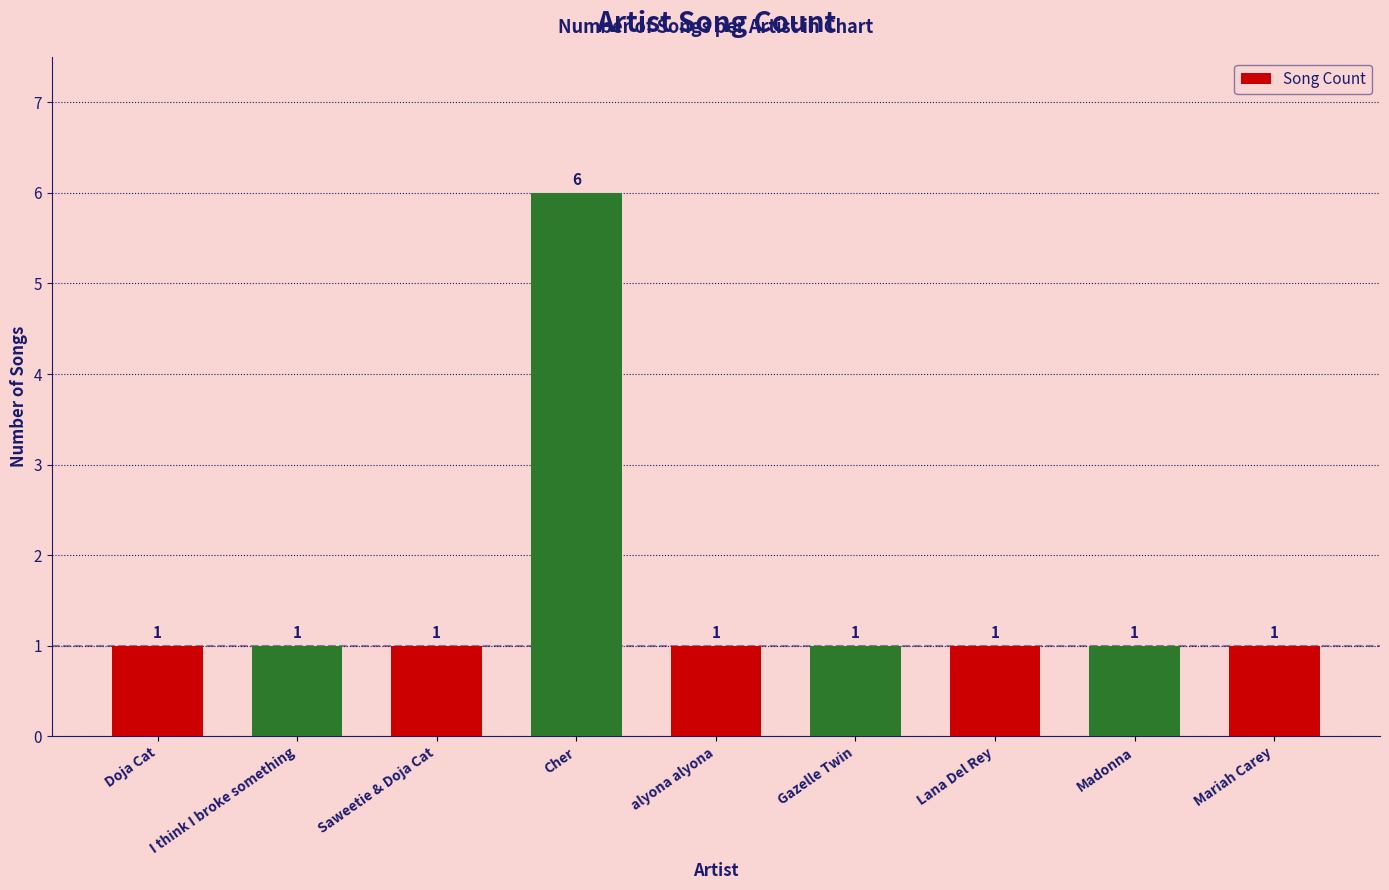

True or false: the data shows 1 at Saweetie & Doja Cat.

True